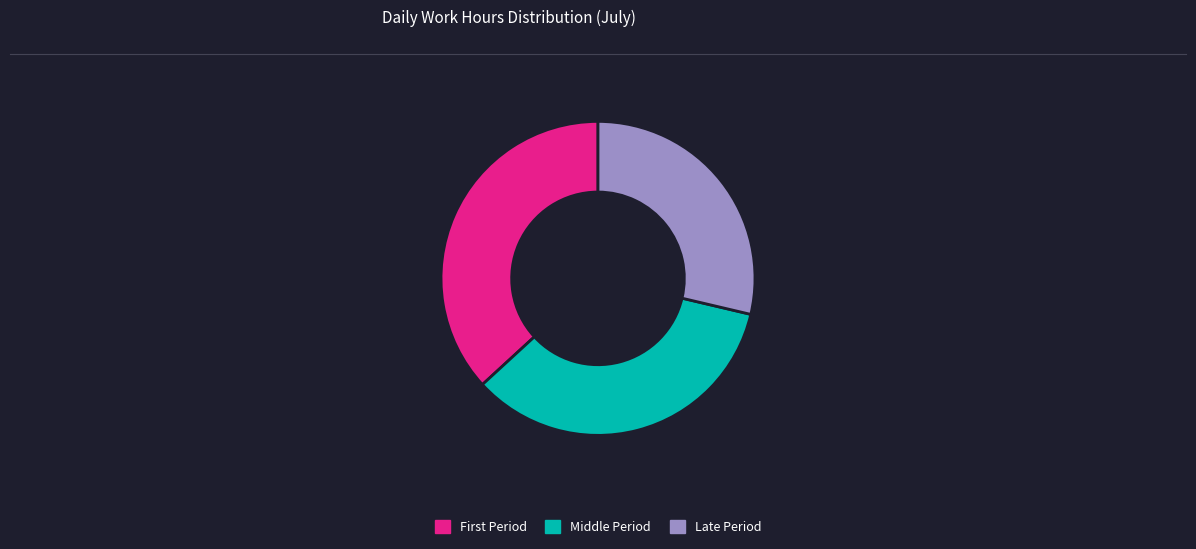

Do Late Period and Middle Period together represent more than half of the pie?

Yes